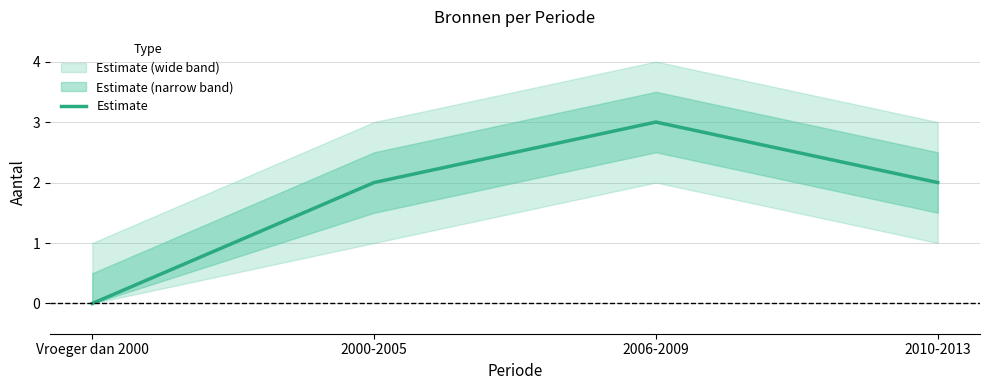

What is the label of the 2nd point from the right?

2006-2009